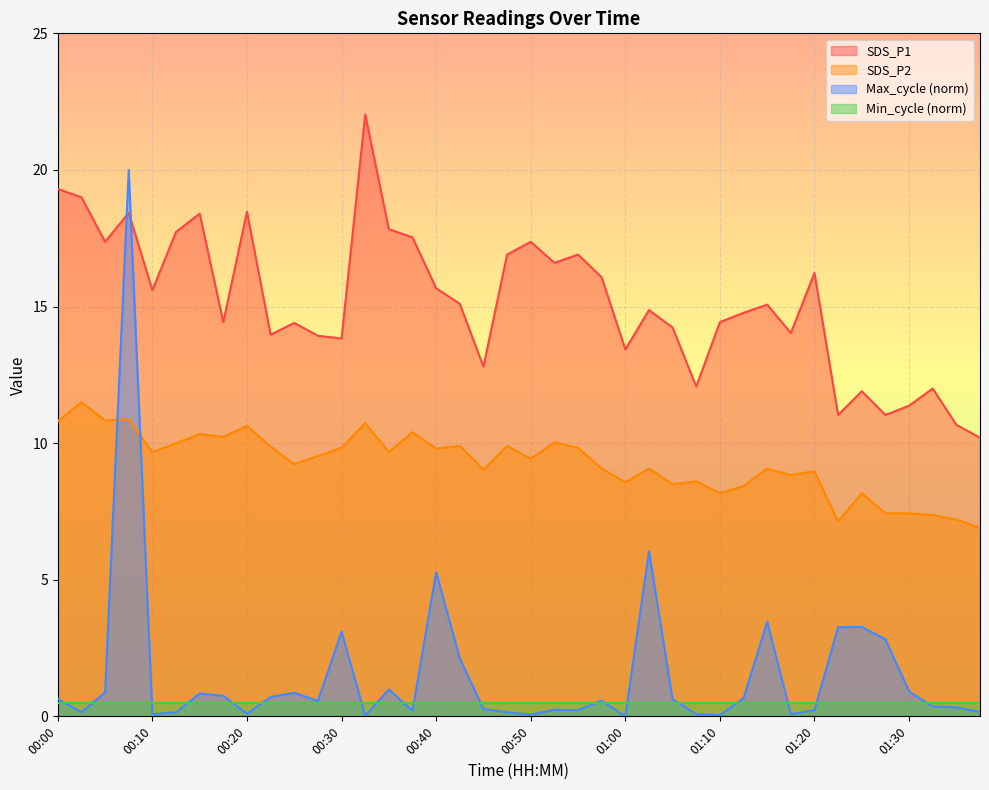

What is the value of the SDS_P2 point at the 30th from the left?

8.4